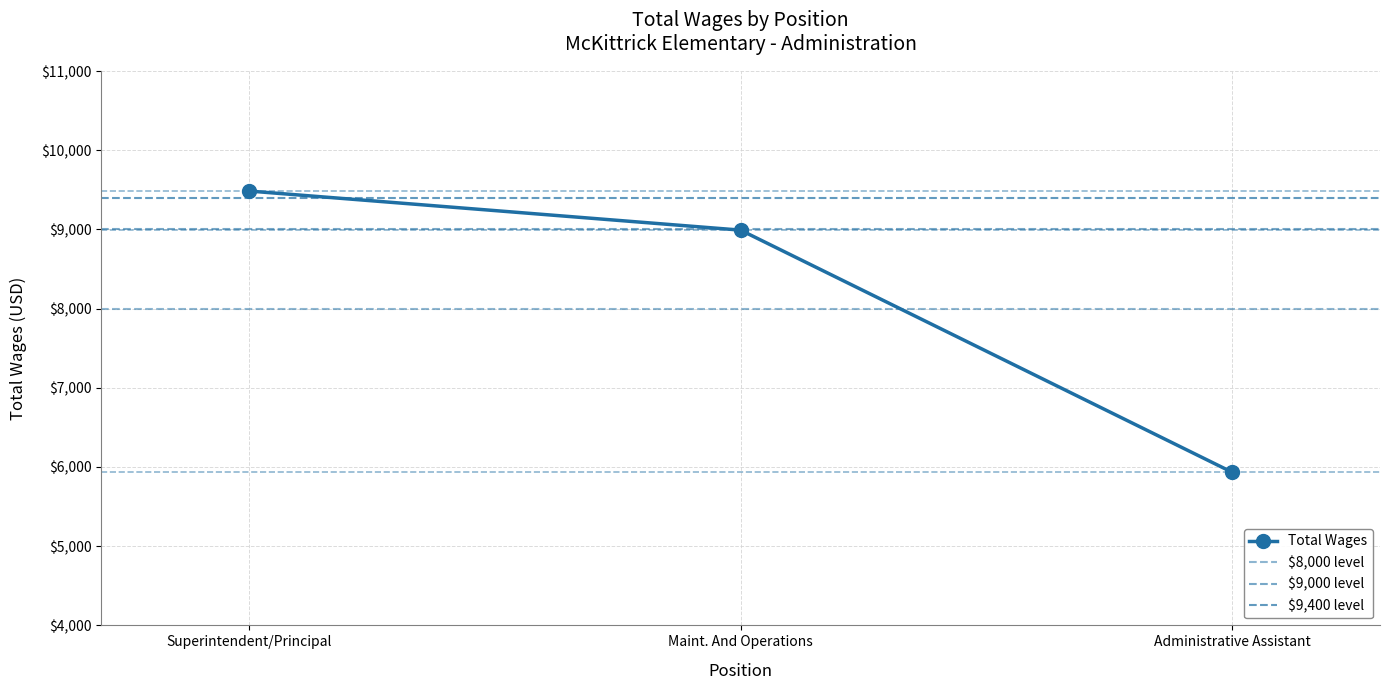

Is it true that the value at Maint. And Operations is 6189?

False